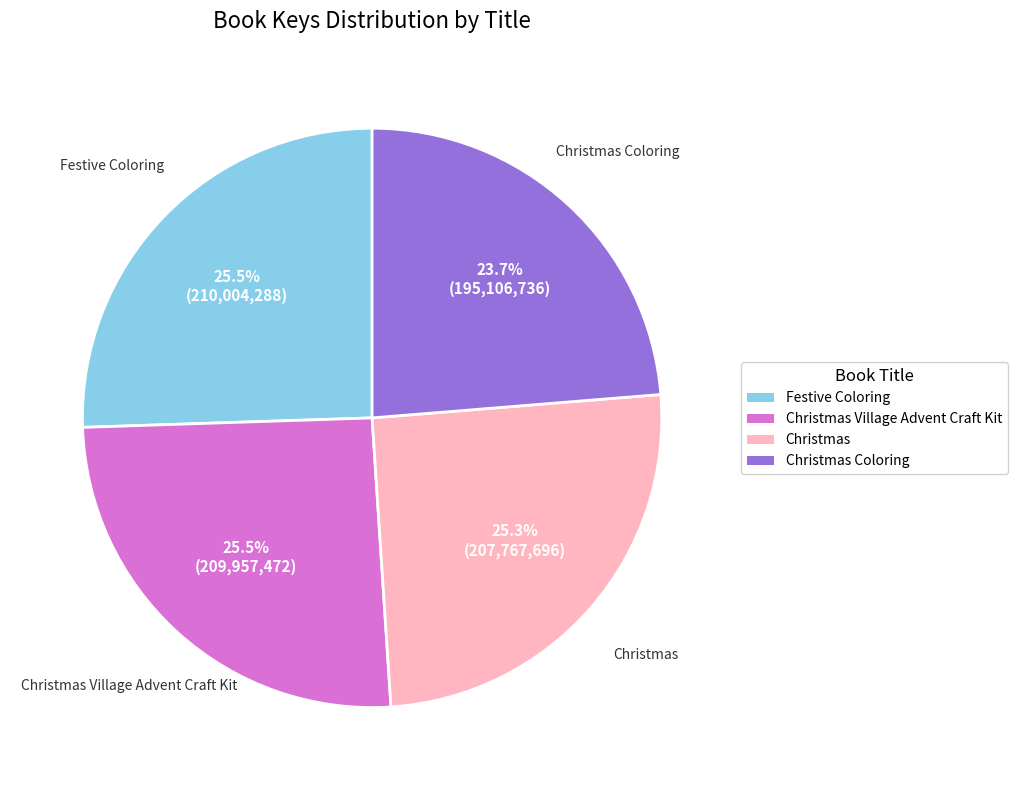

How many segments does this pie chart have?

4